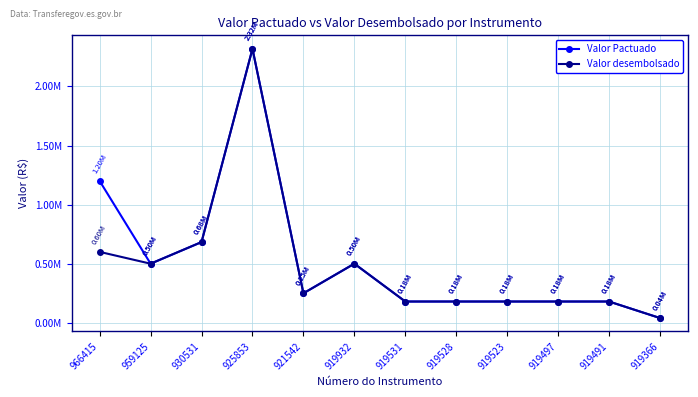

Is this an area chart (filled region under the line)?

No